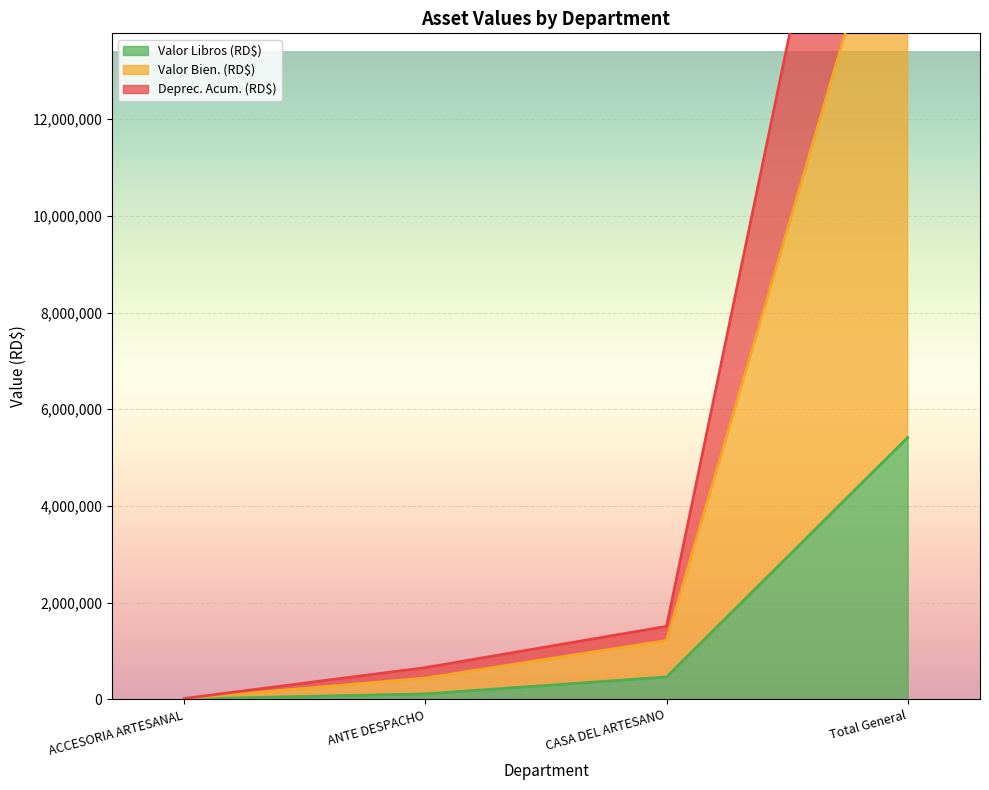

What is the maximum value shown in the chart?

25507350.9